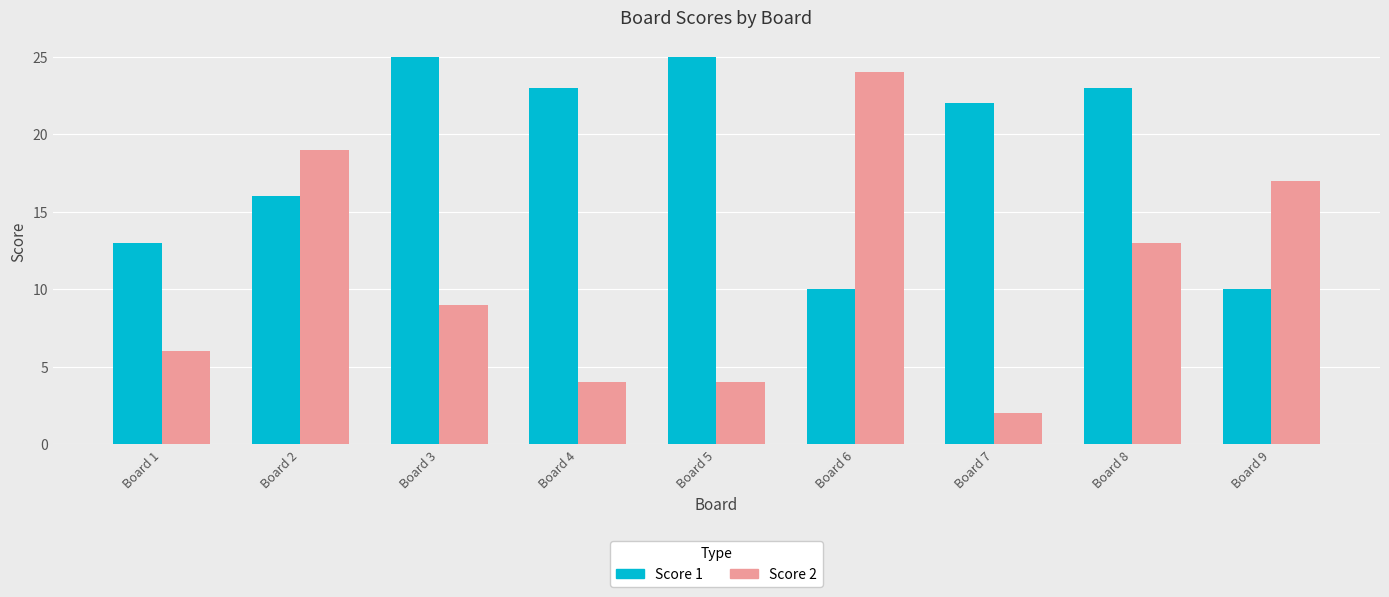

What is the highest value of the Score 1 series?

25